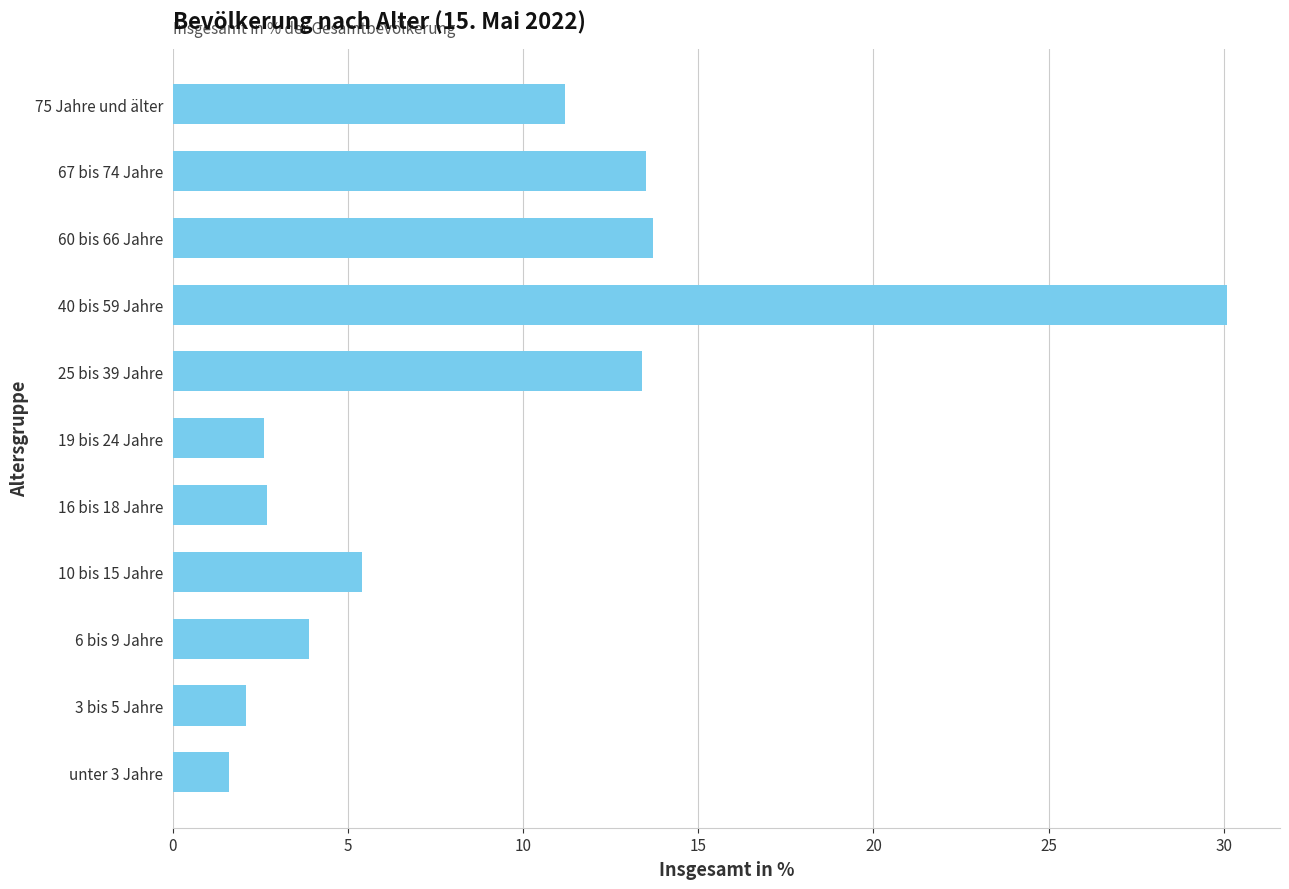

True or false: the data shows 13.4 at 25 bis 39 Jahre.

True